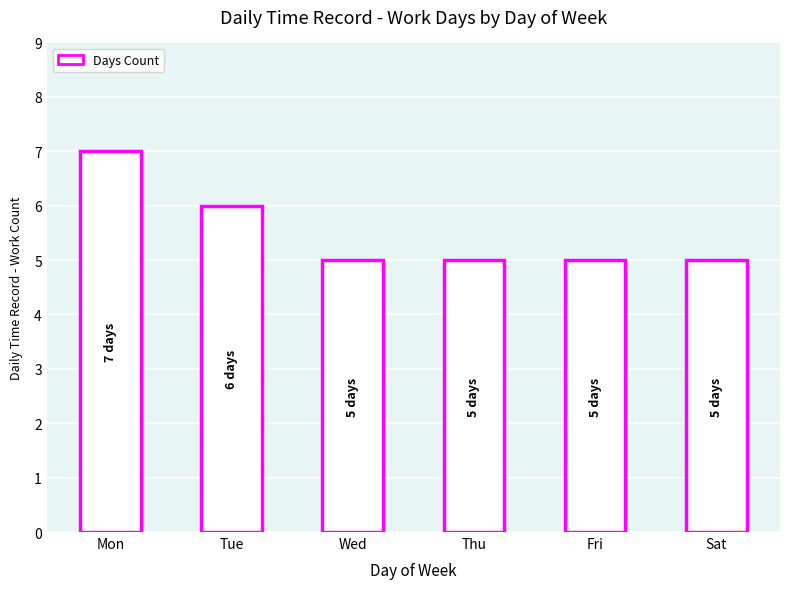

Does the chart contain any negative values?

No